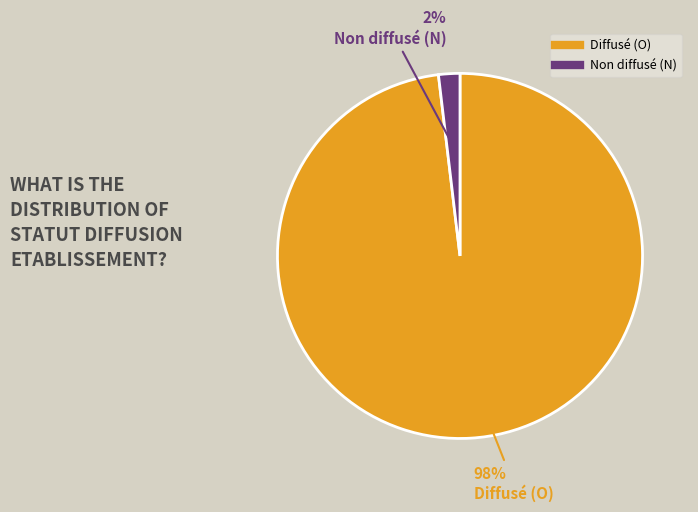

To the nearest percent, what is the difference between the largest and smallest slice percentages?

96%